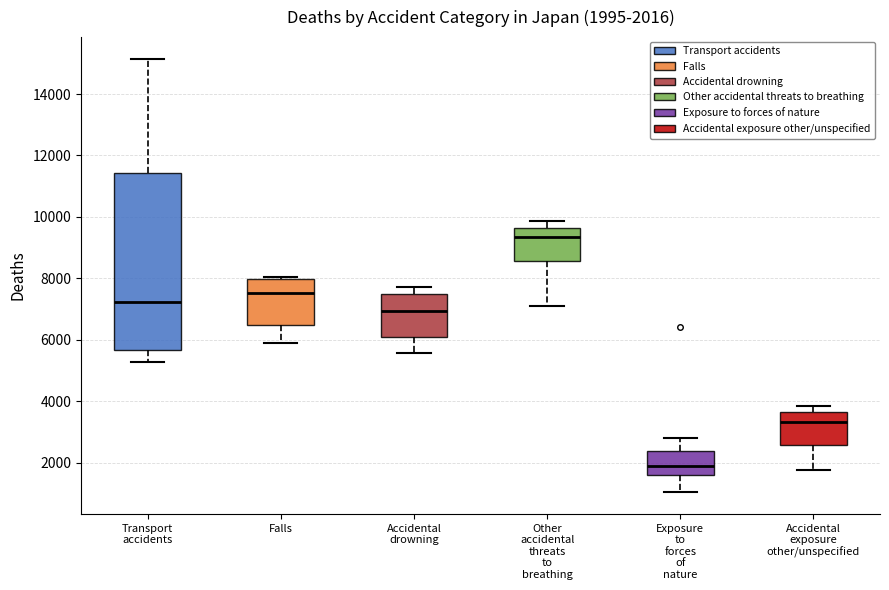

Comparing the boxes themselves (not the whiskers), which one is the tallest?

Transport accidents